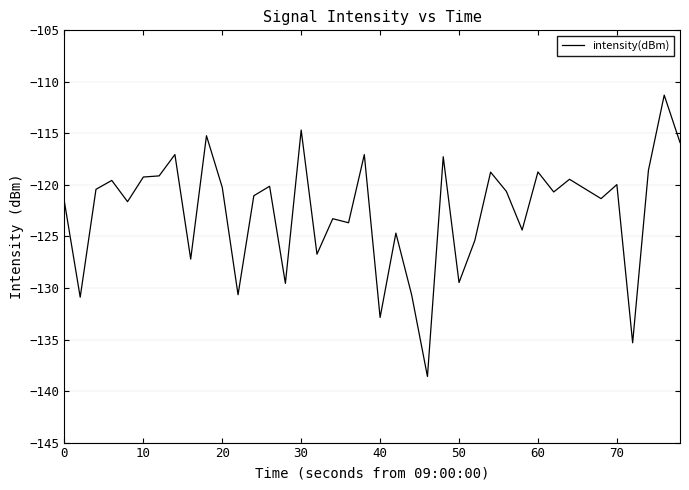

Does the chart have visible grid lines?

Yes